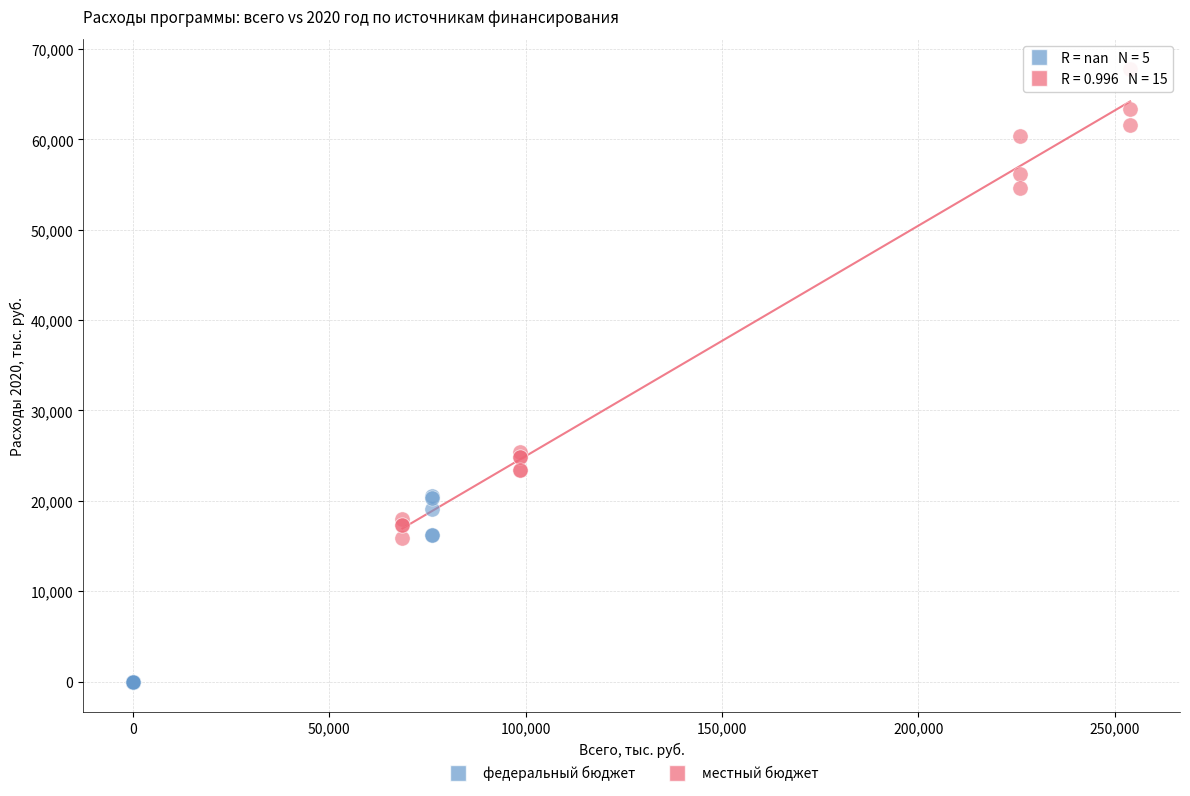

Which series has the largest Y range (max minus min)?

местный бюджет